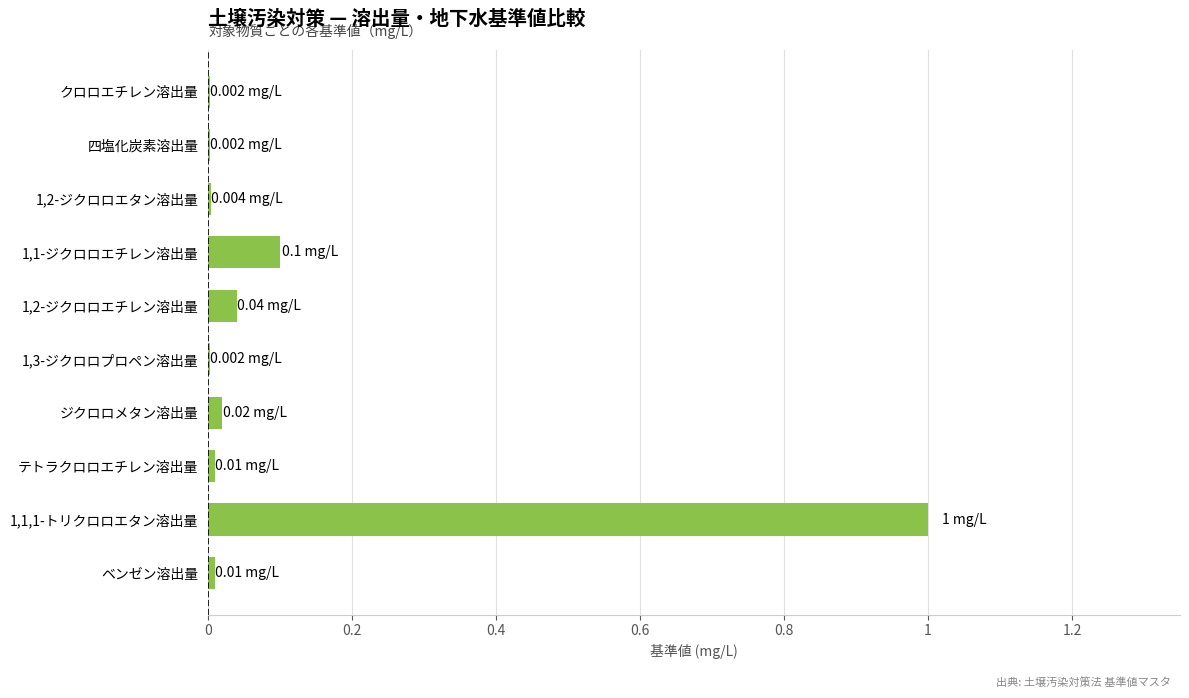

What is the average value?

0.1